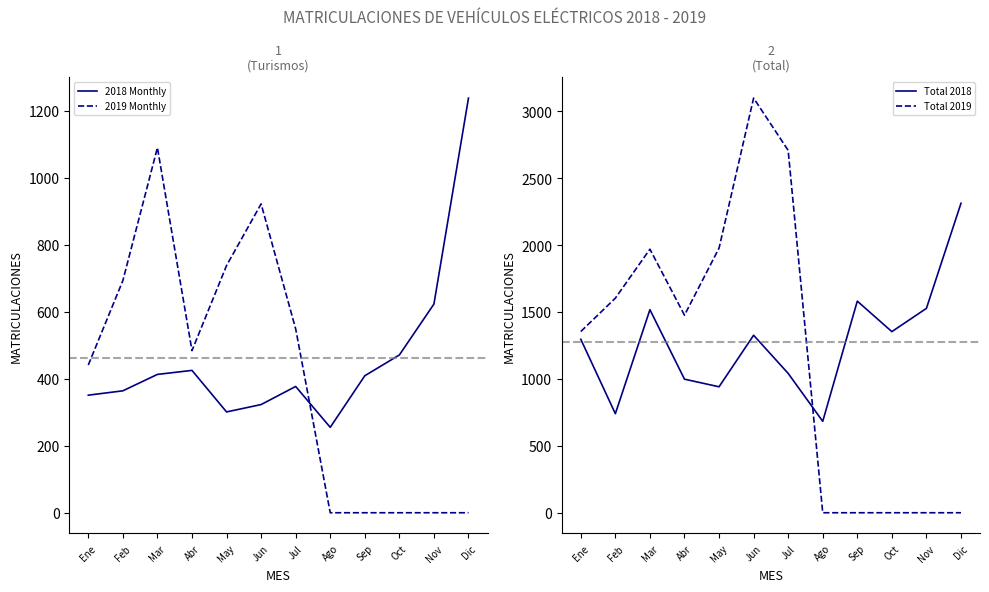

Where does the 2019 Monthly series first go above 484?

Feb